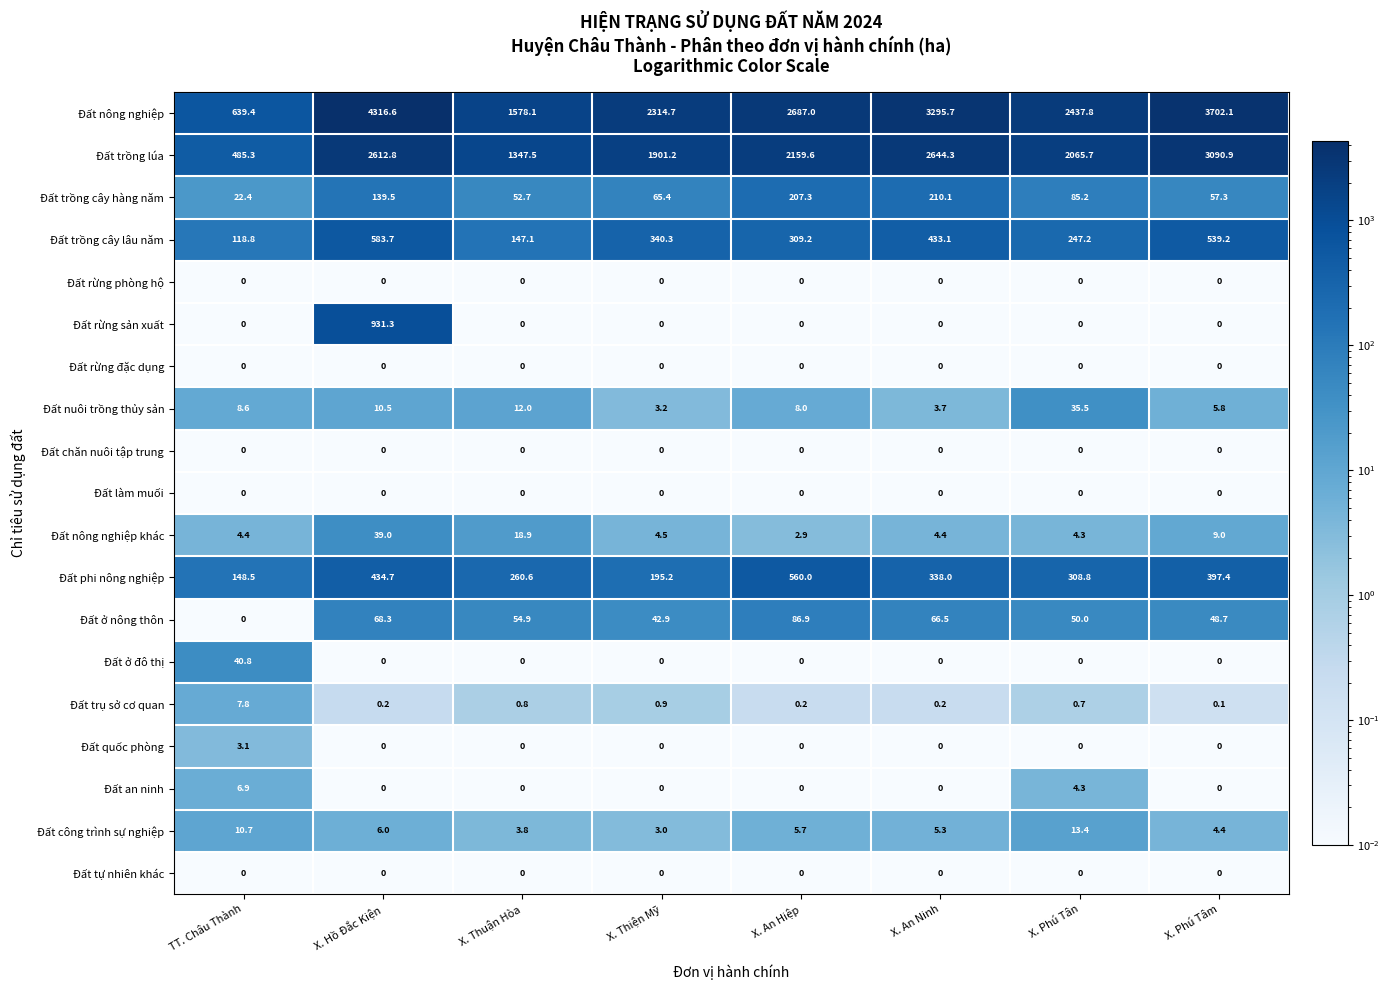

Rank the categories by Đất nông nghiệp value from highest to lowest.

X. Hồ Đắc Kiện, X. Phú Tâm, X. An Ninh, X. An Hiệp, X. Phú Tân, X. Thiện Mỹ, X. Thuận Hòa, TT. Châu Thành